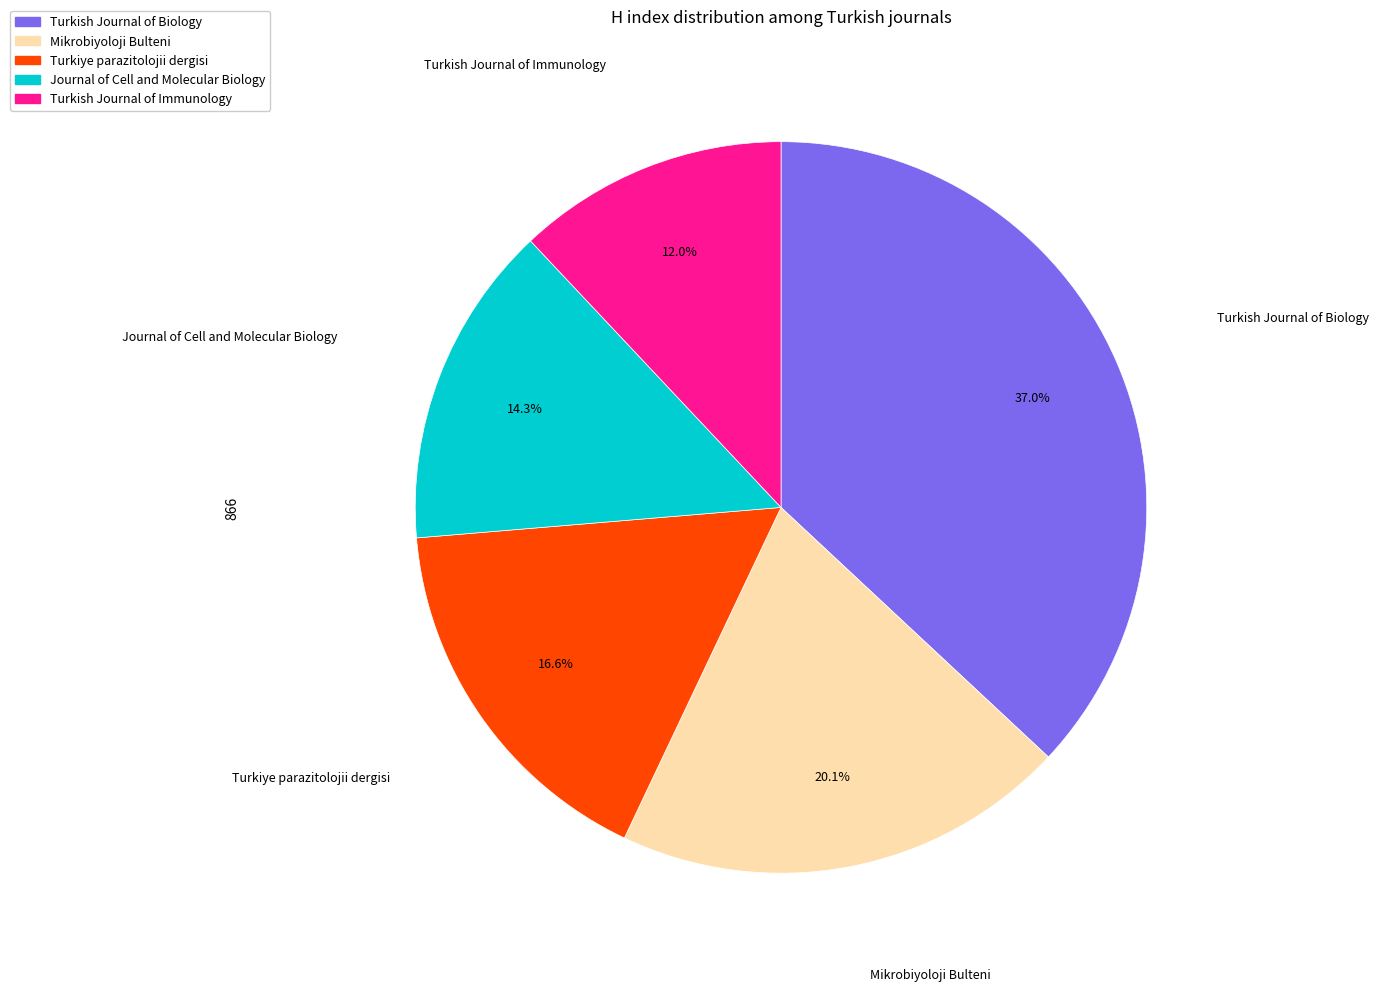

Is it true that Turkiye parazitolojii dergisi is 32% of the pie?

False